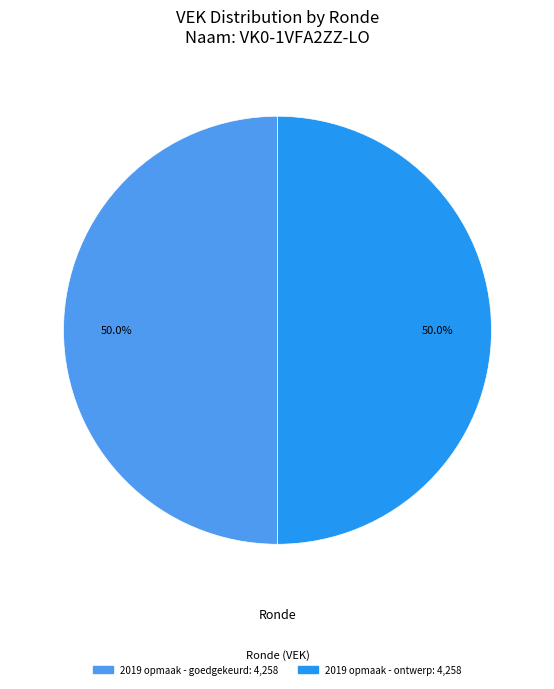

How many slices are in this pie chart?

2